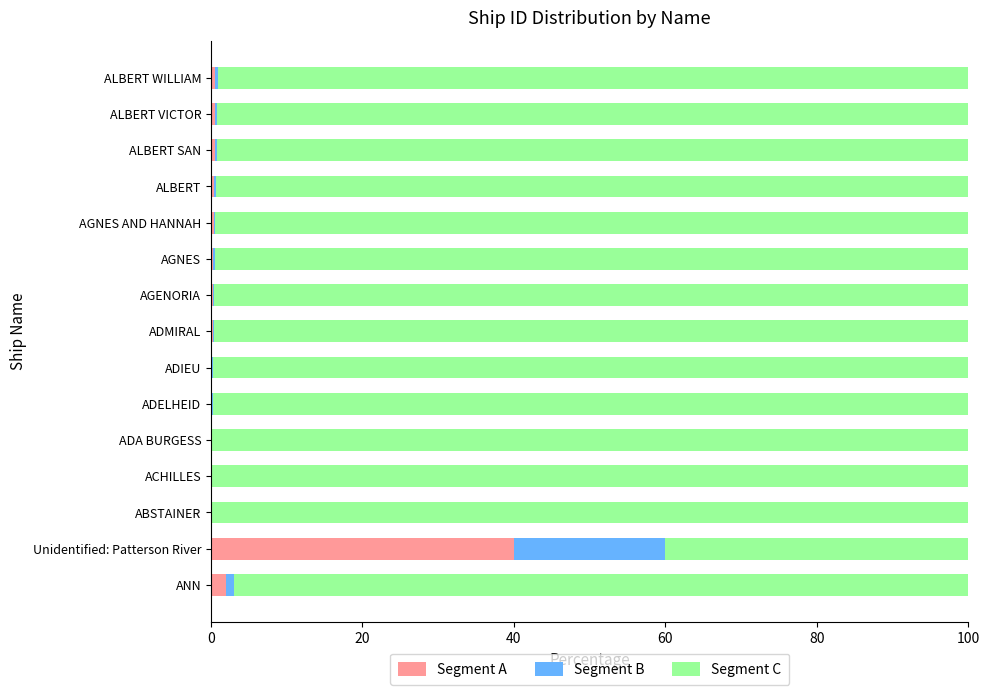

The value of Segment A at ABSTAINER is 0.0. True or false?

True